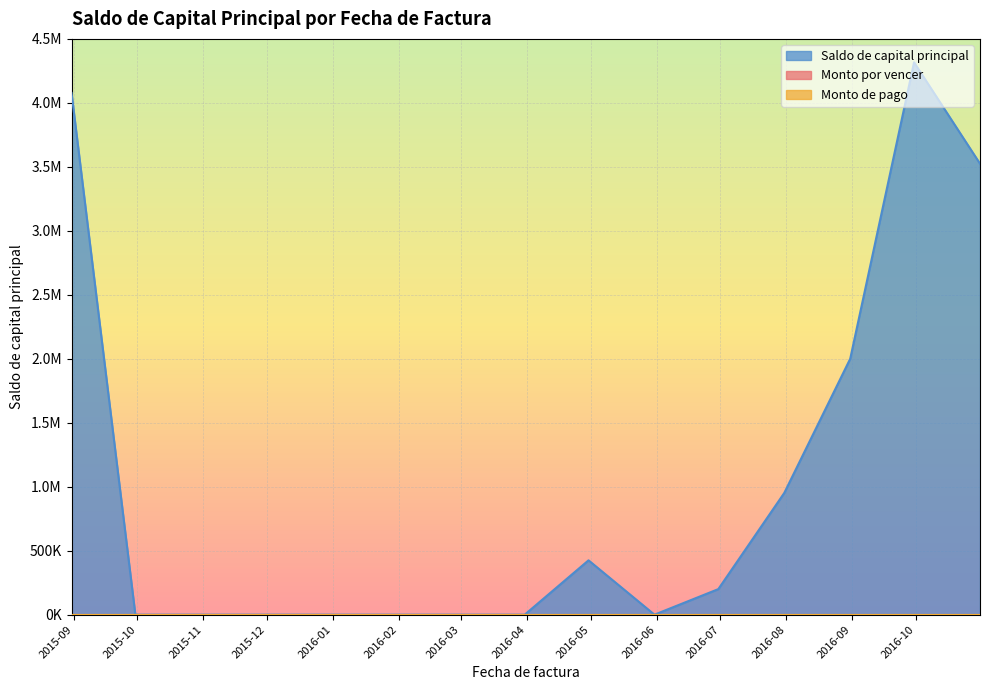

Count the number of data series in this chart.

3